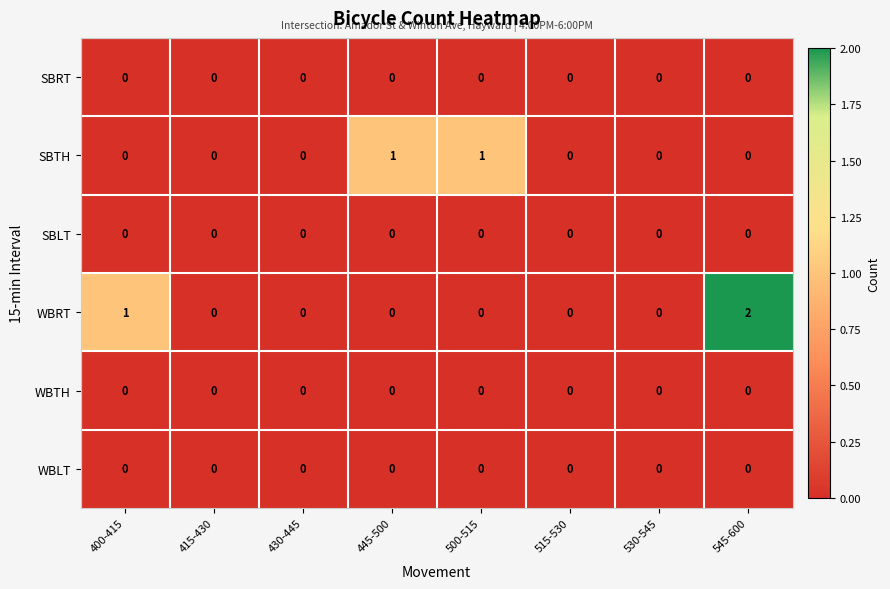

True or false: SBLT has a value of 0 at 515-530.

True